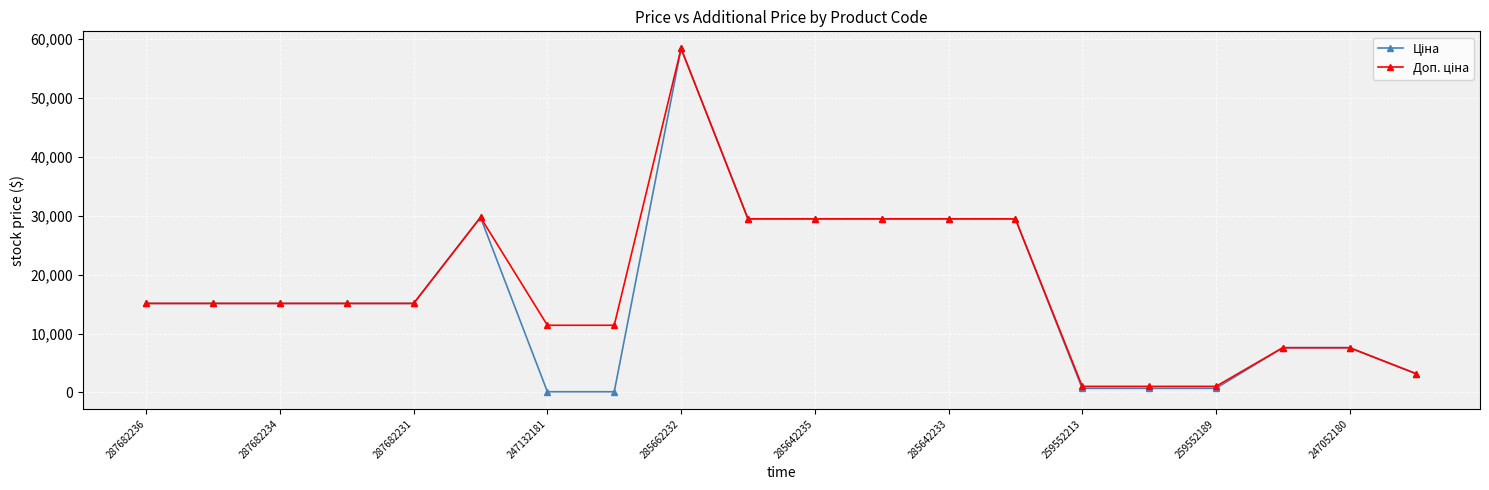

What is the greatest value displayed?

58426.5